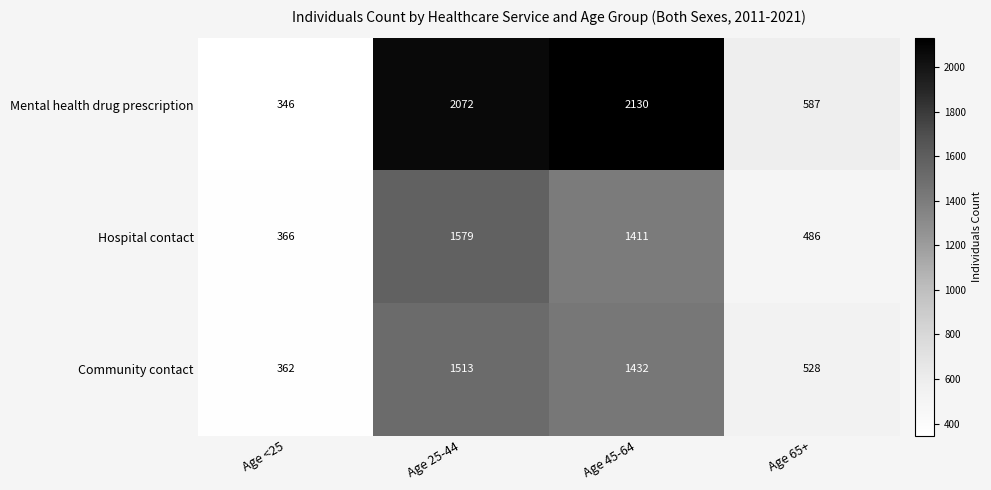

What is the minimum value shown in the chart?

346